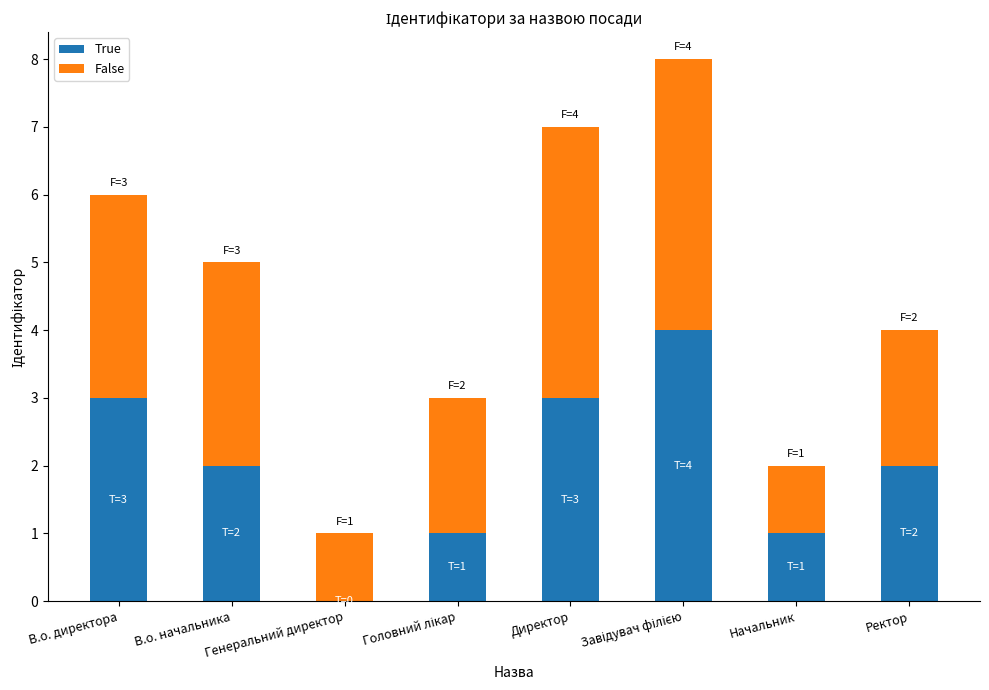

What is the maximum value for True?

4